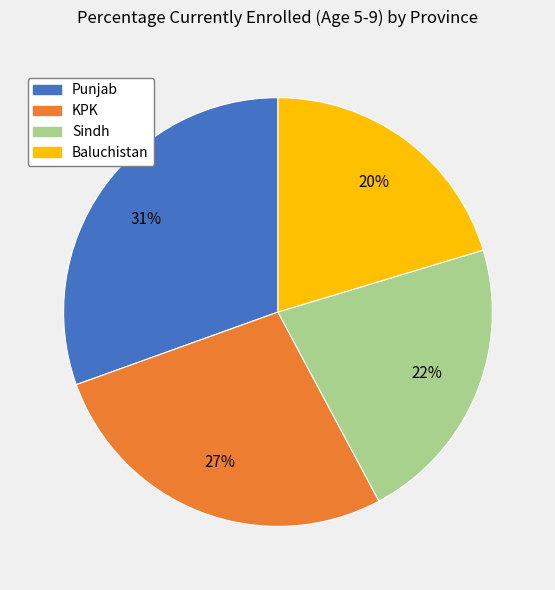

What is the largest slice in the pie chart?

Punjab